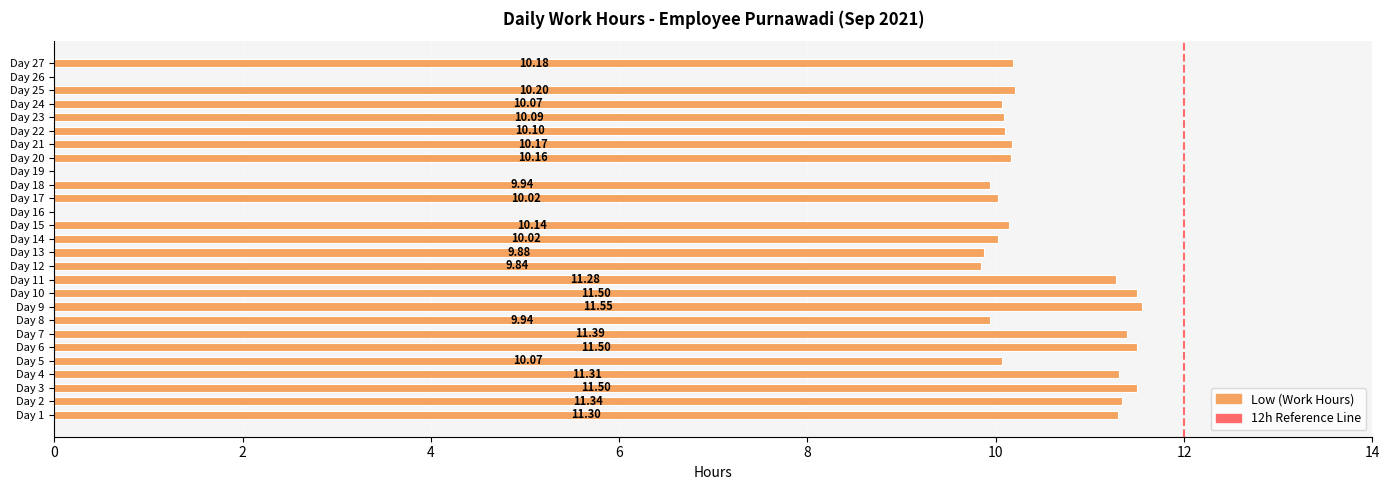

How many values exceed 10?

20